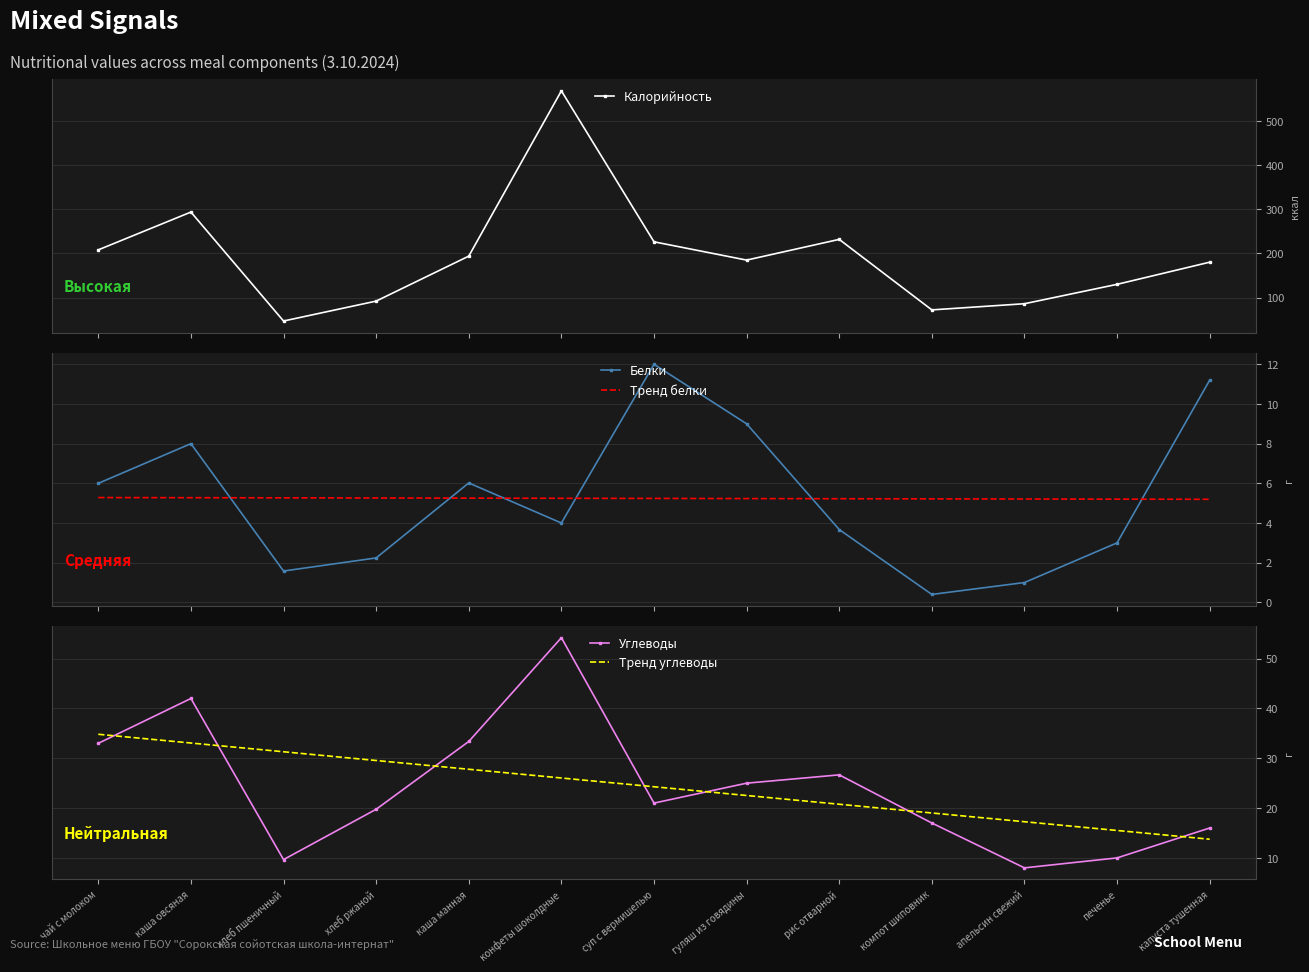

What is the value of the Углеводы point at the 1st from the left?

33.0